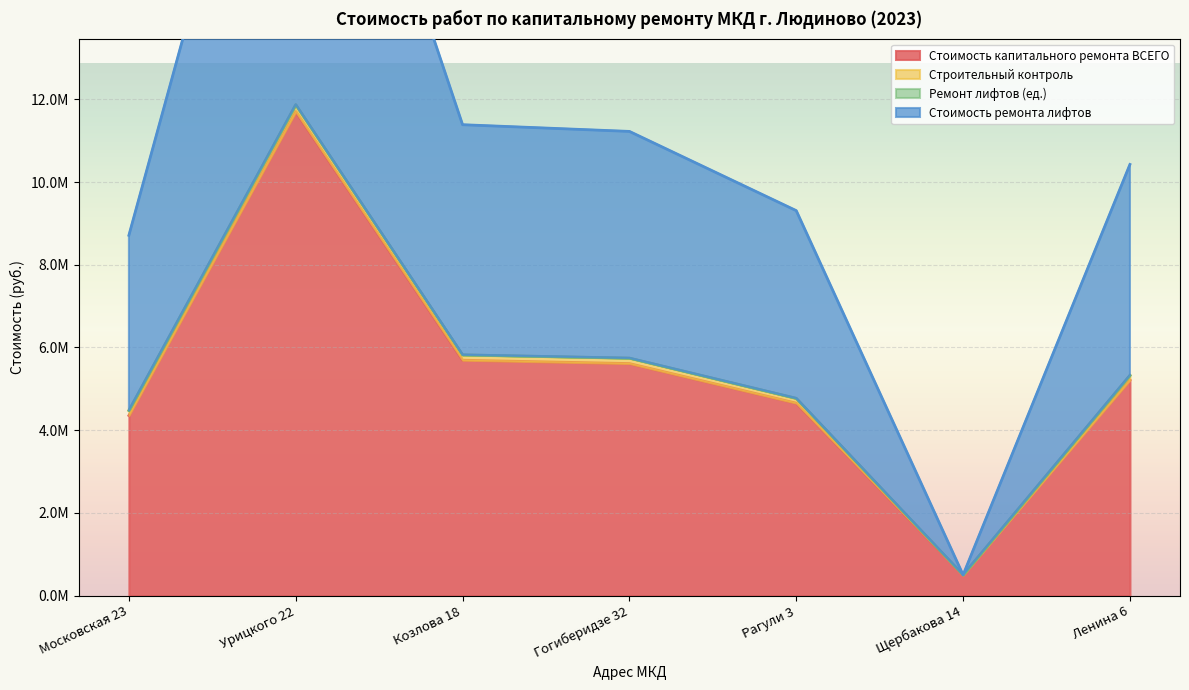

Between Московская 23 and Урицкого 22, which series saw the biggest shift?

Стоимость ремонта лифтов